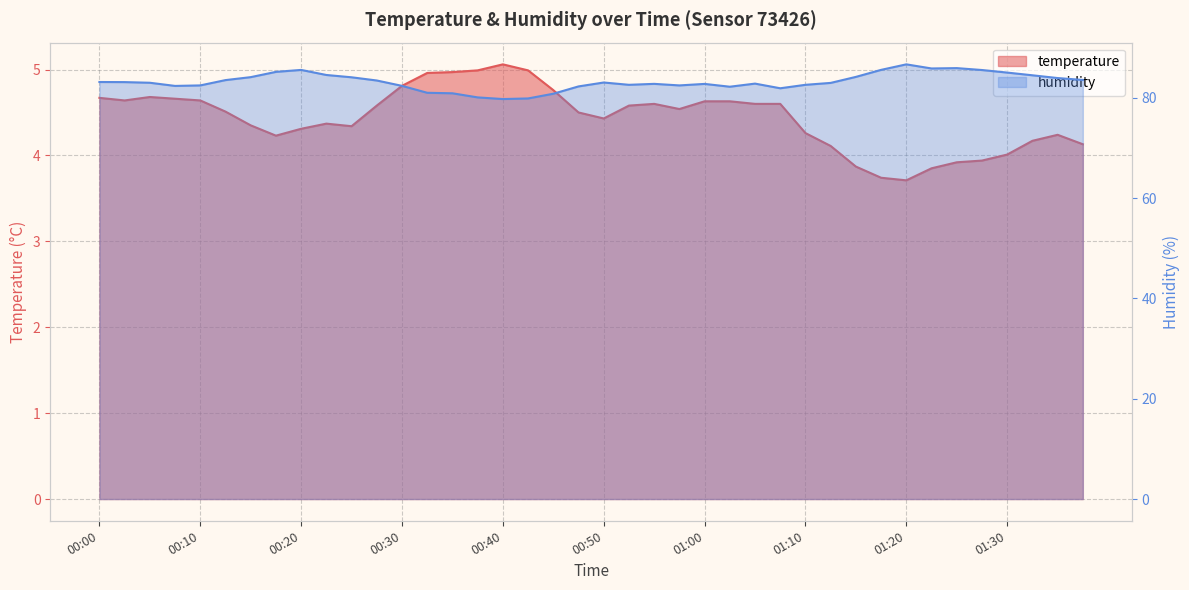

Reading right to left, list all the values displayed in this chart.

temperature: 01:37=4.1	01:35=4.2	01:32=4.2	01:30=4.0	01:27=3.9	01:25=3.9	01:22=3.9	01:20=3.7	01:17=3.7	01:15=3.9	01:12=4.1	01:10=4.3	01:07=4.6	01:05=4.6	01:03=4.6	01:00=4.6	00:58=4.5	00:55=4.6	00:53=4.6	00:50=4.4	00:48=4.5	00:45=4.8	00:43=5.0	00:40=5.1	00:38=5.0	00:35=5.0	00:33=5.0	00:30=4.8	00:28=4.6	00:25=4.3	00:23=4.4	00:20=4.3	00:18=4.2	00:15=4.3	00:13=4.5	00:10=4.6	00:08=4.7	00:05=4.7	00:03=4.6	00:00=4.7
humidity: 01:37=83.6	01:35=84.0	01:32=84.5	01:30=85.1	01:27=85.6	01:25=86.0	01:22=85.9	01:20=86.7	01:17=85.6	01:15=84.2	01:12=83.0	01:10=82.6	01:07=81.9	01:05=82.9	01:03=82.2	01:00=82.8	00:58=82.5	00:55=82.8	00:53=82.6	00:50=83.1	00:48=82.3	00:45=80.8	00:43=79.9	00:40=79.8	00:38=80.1	00:35=80.9	00:33=81.0	00:30=82.4	00:28=83.5	00:25=84.1	00:23=84.6	00:20=85.6	00:18=85.2	00:15=84.2	00:13=83.6	00:10=82.5	00:08=82.4	00:05=83.0	00:03=83.2	00:00=83.2